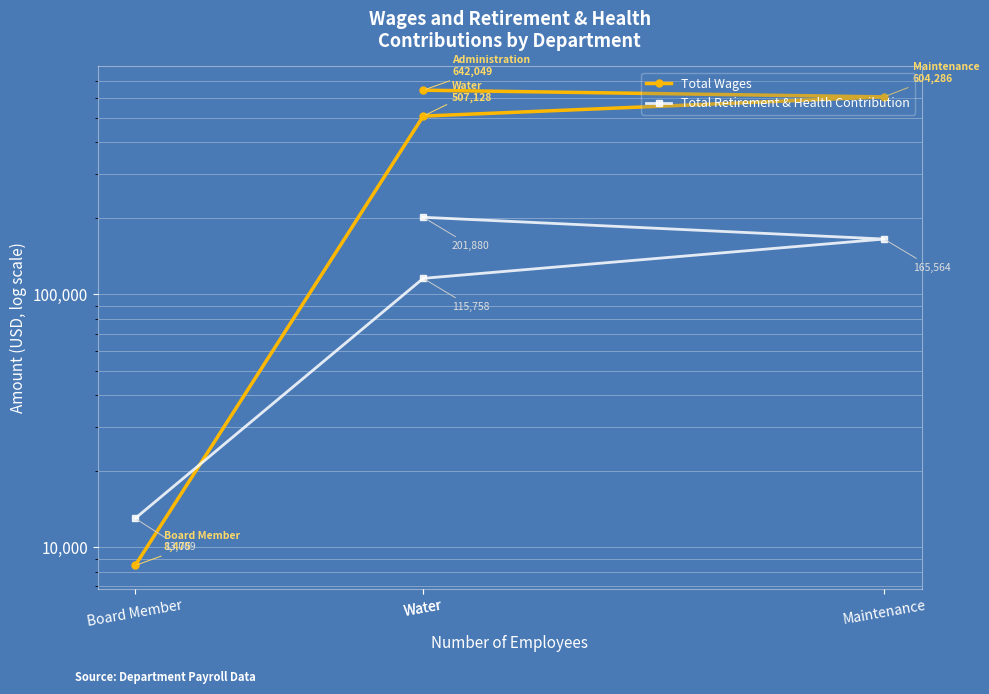

Is this an area chart (filled region under the line)?

No